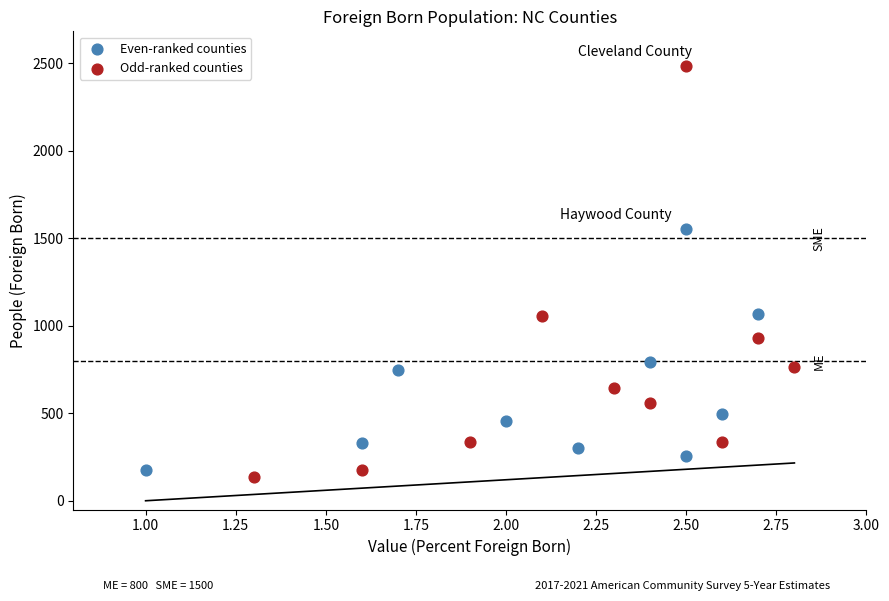

Which series reaches the maximum Y coordinate?

Odd-ranked counties